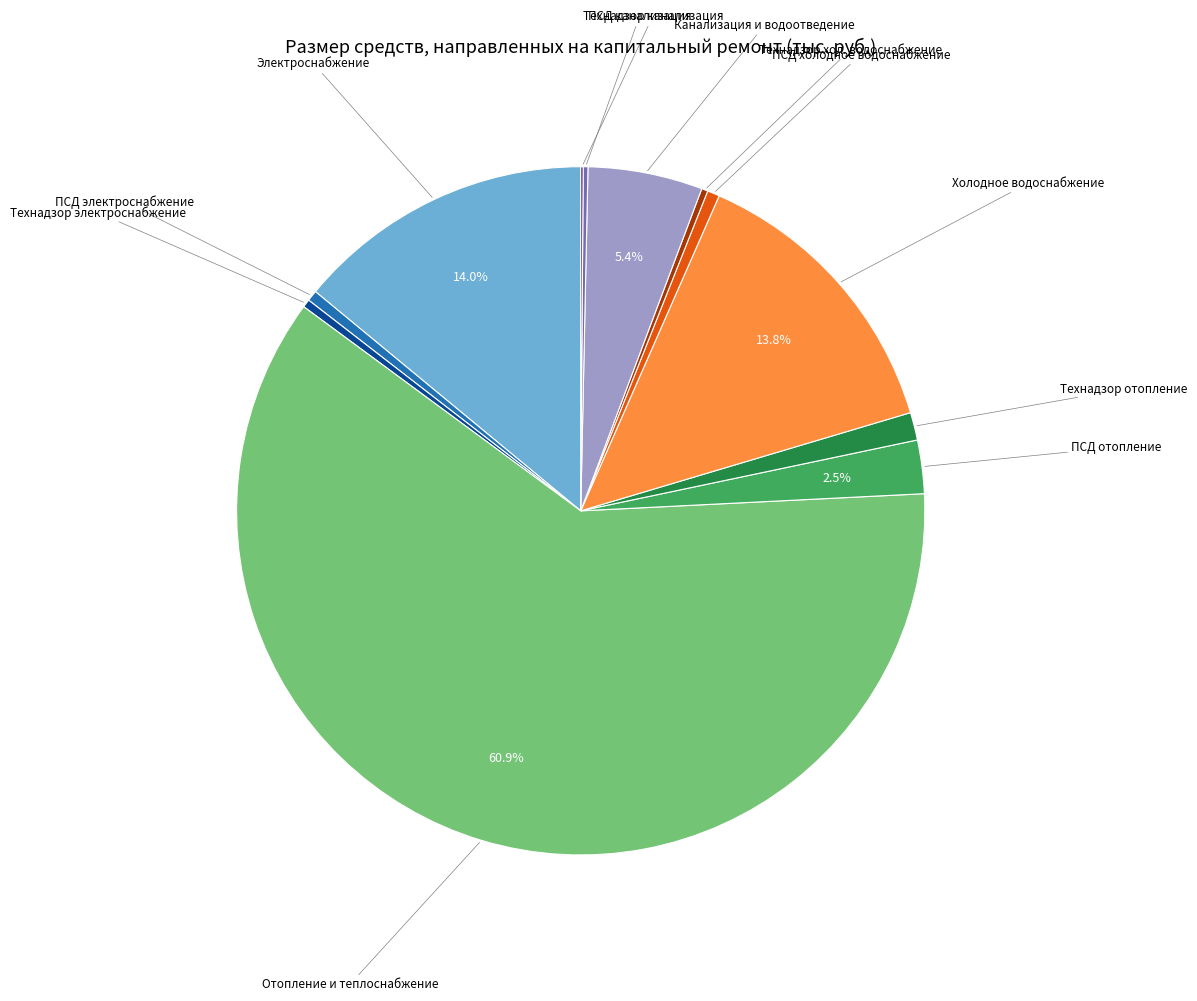

Is there a majority slice in this chart?

Yes